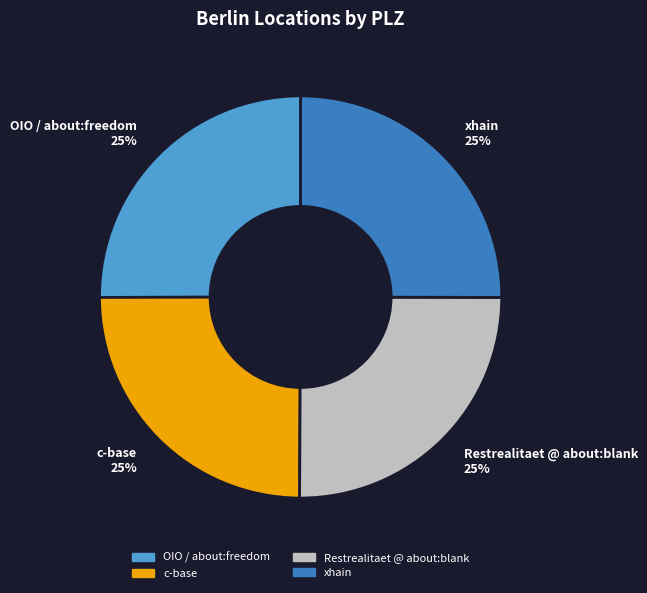

Approximately how many times larger is the value at xhain compared to OIO / about:freedom?

1.0